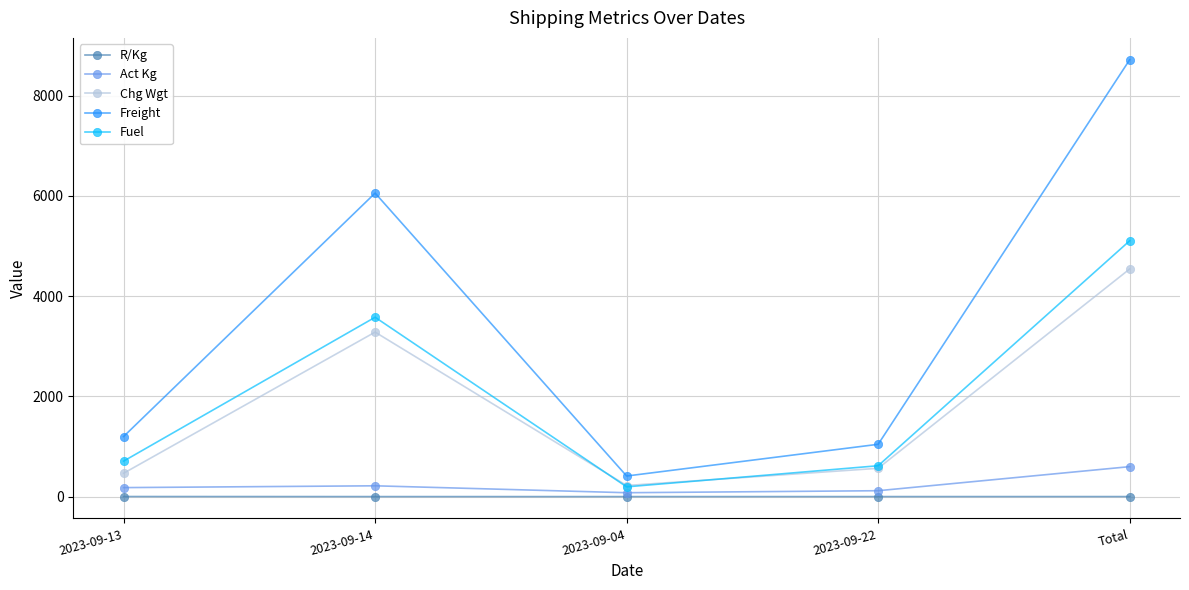

Where is the first local maximum for Act Kg?

2023-09-14